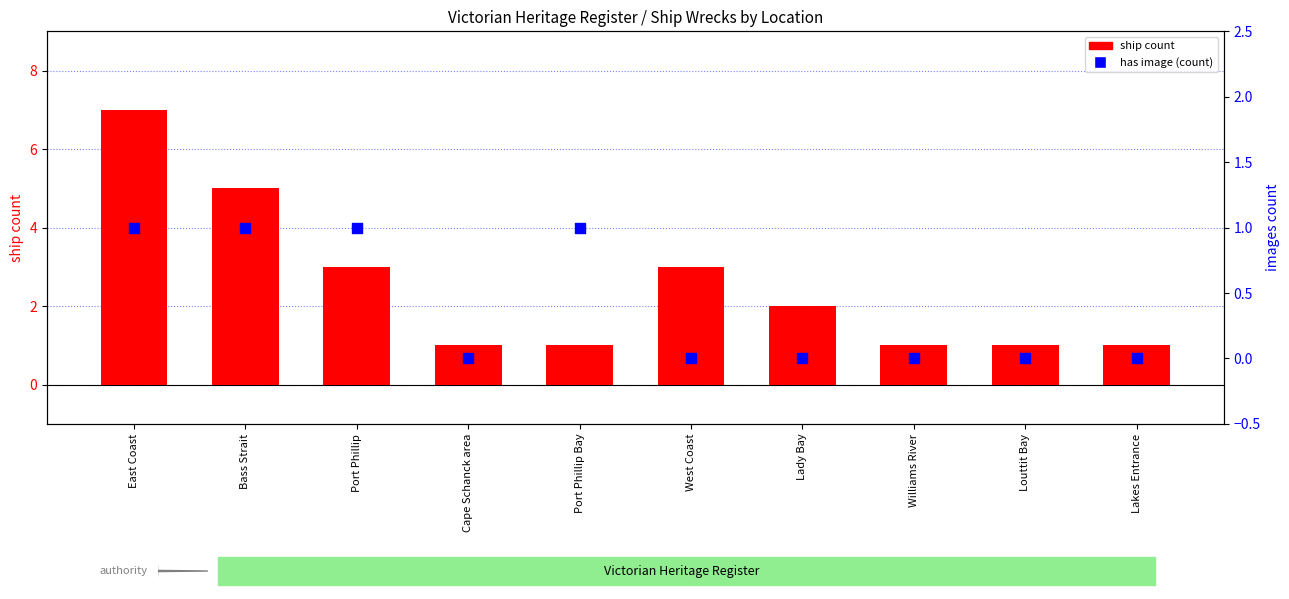

At how many categories does at least one series exceed 6?

1